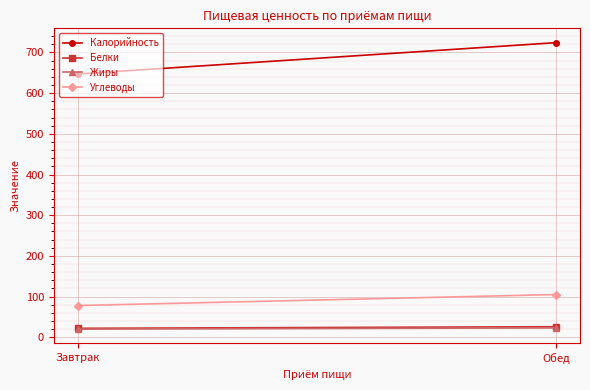

Rank the categories by Калорийность value from lowest to highest.

Завтрак, Обед